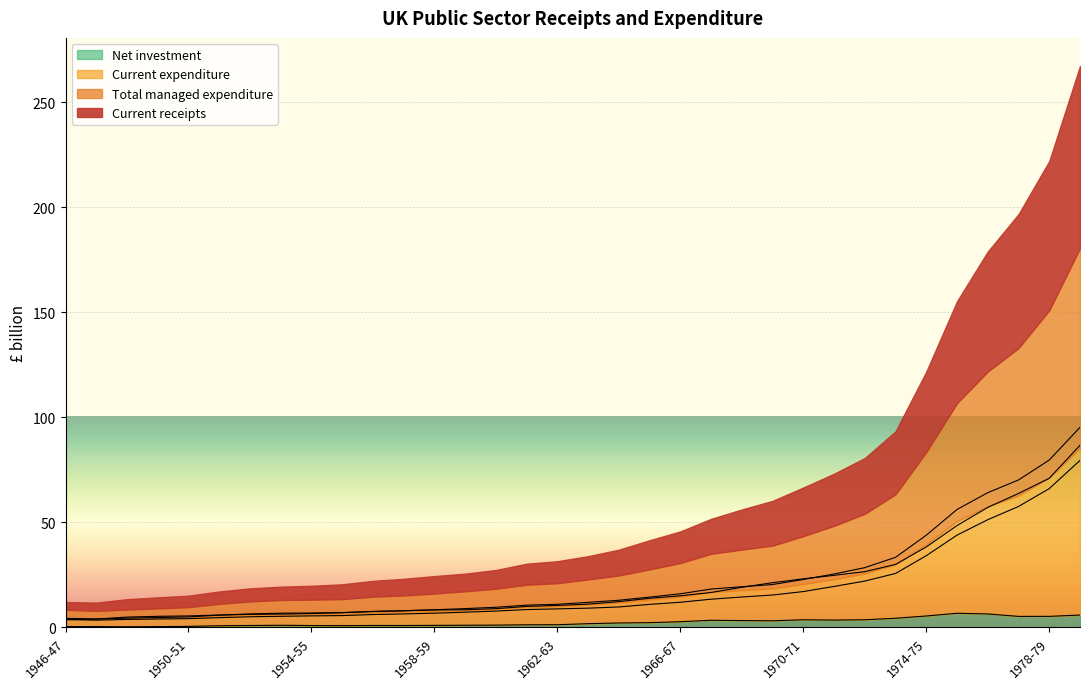

What is the sum of the Net investment values at 1958-59 and 1955-56?

1.8